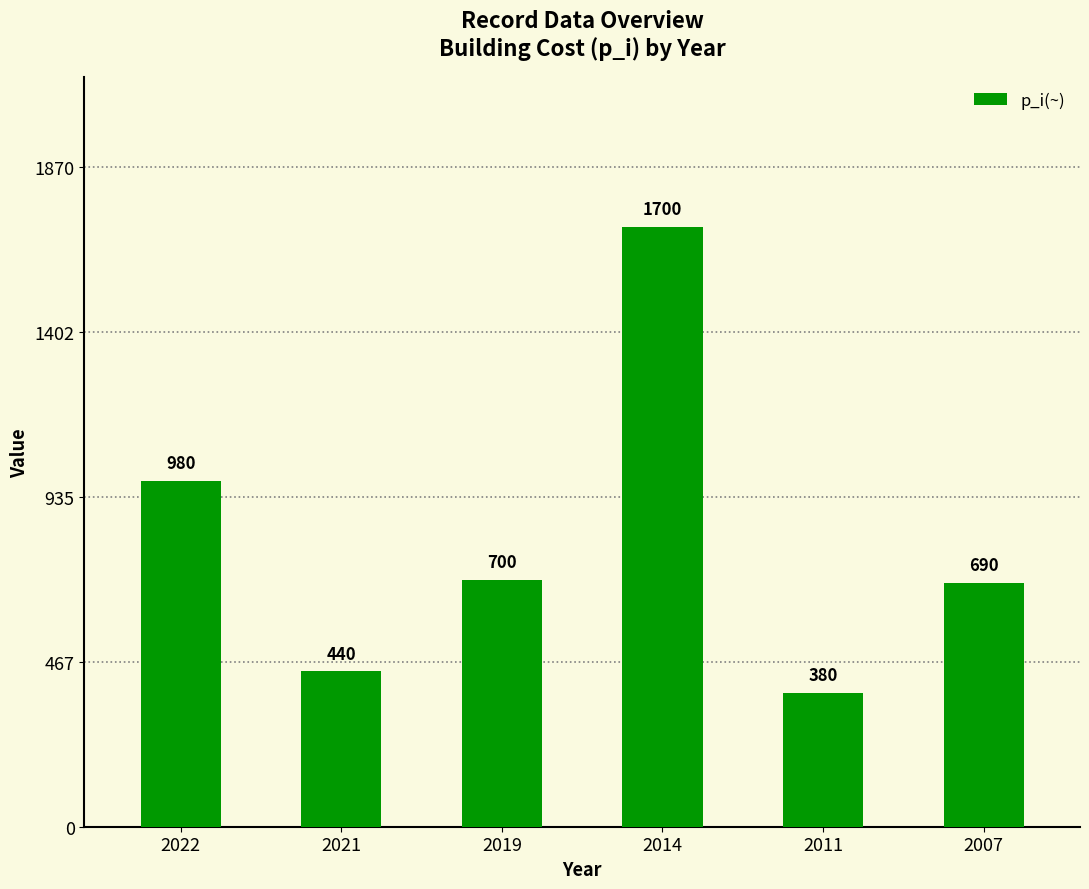

How many distinct data groups are displayed?

1